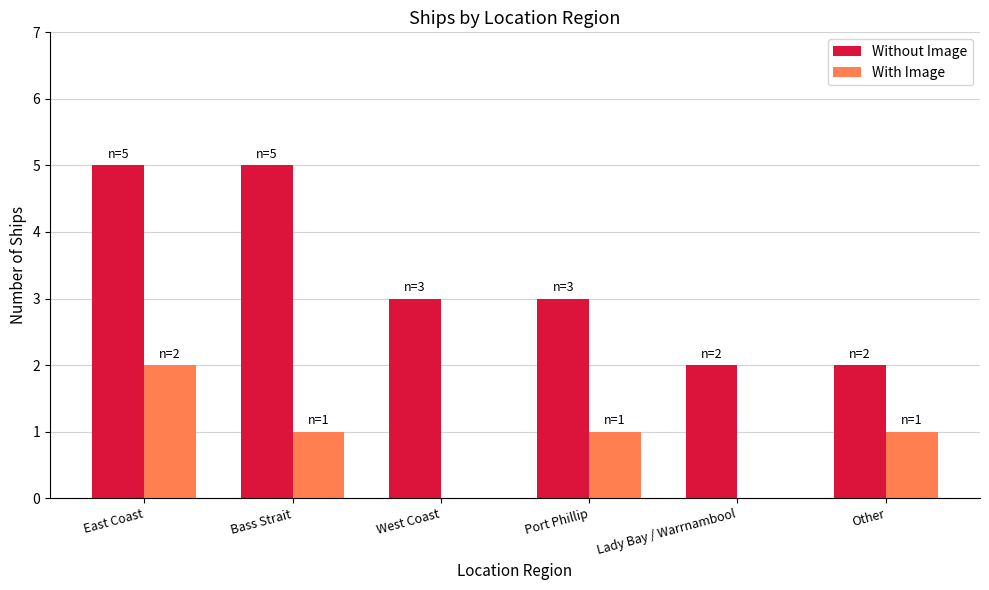

Count the Without Image values in the range 2 to 5.

6